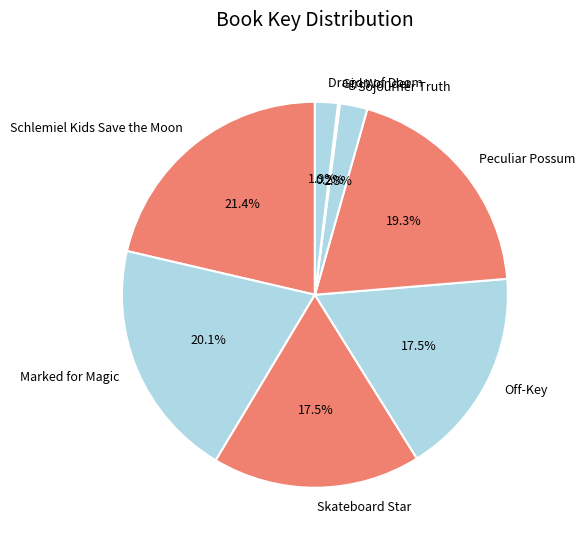

Which category has the biggest portion of the pie?

Schlemiel Kids Save the Moon